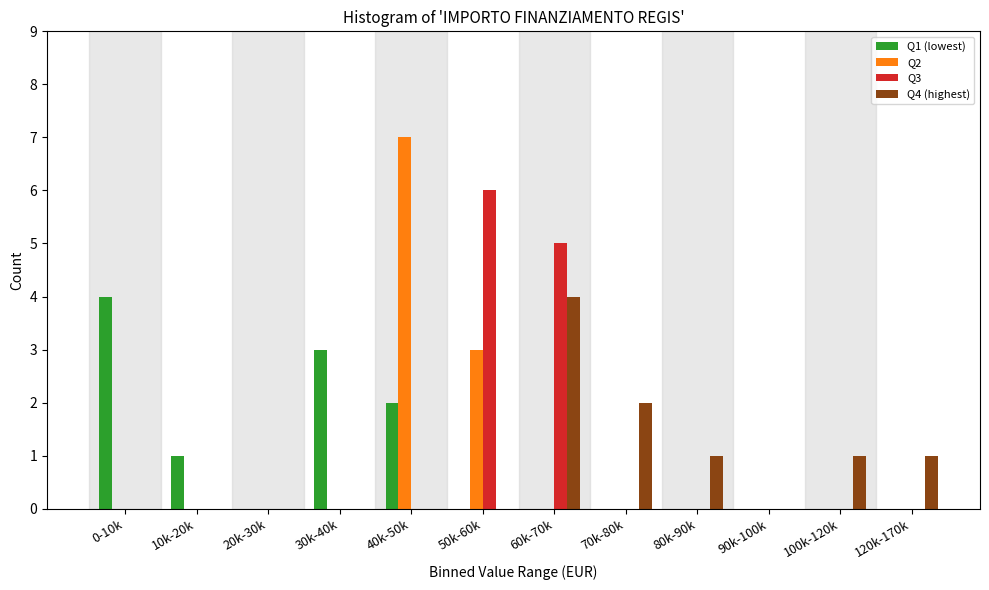

What is the total value across all series at 40k-50k?

9